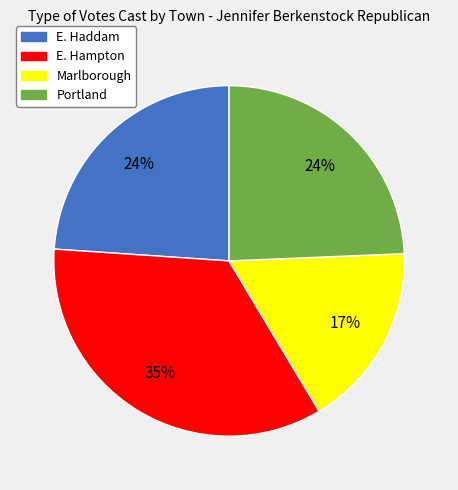

Is the sum of Portland and Marlborough greater than half?

No